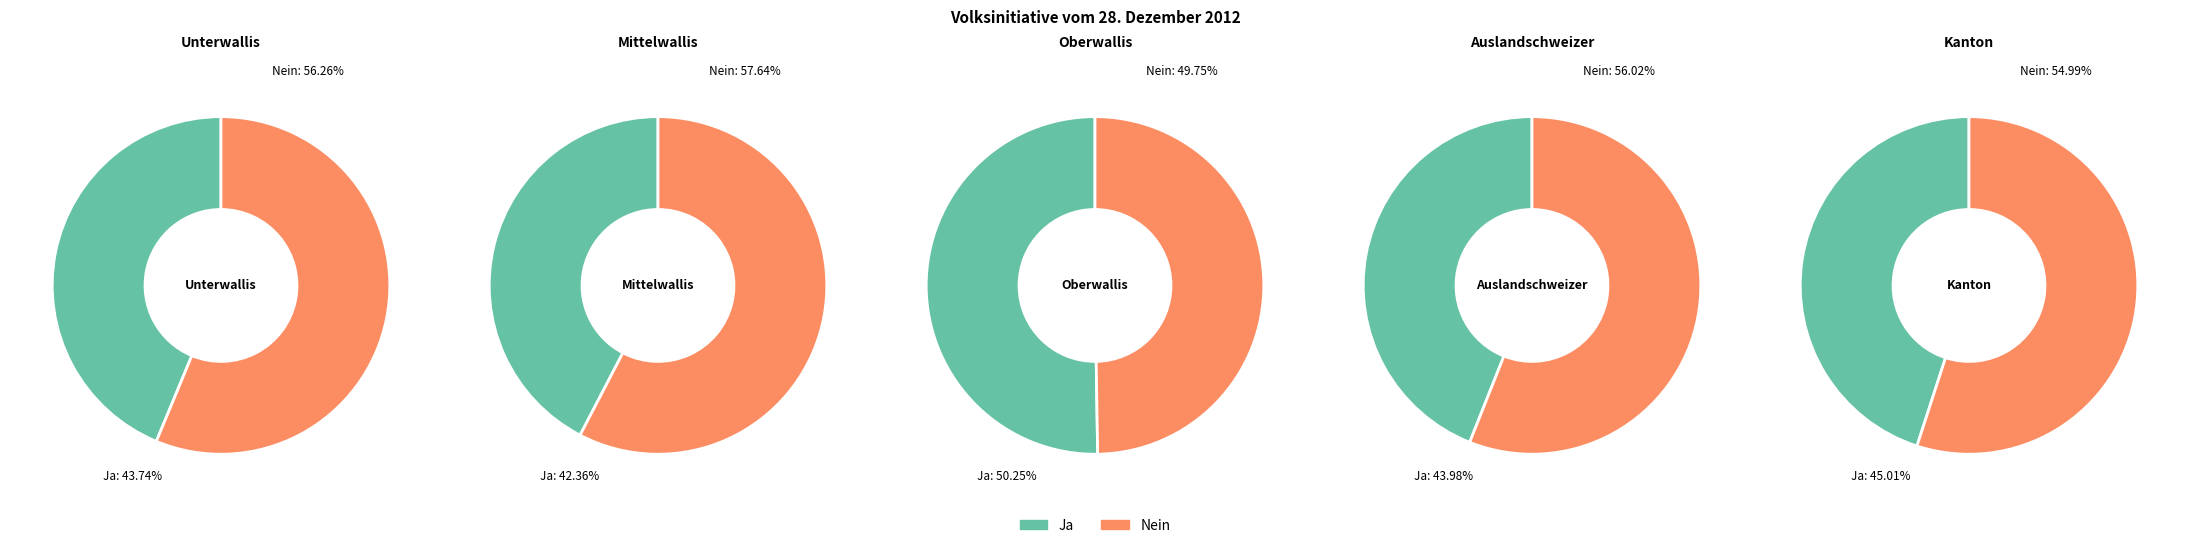

To the nearest percent, what portion does Auslandschweizer represent?

1%